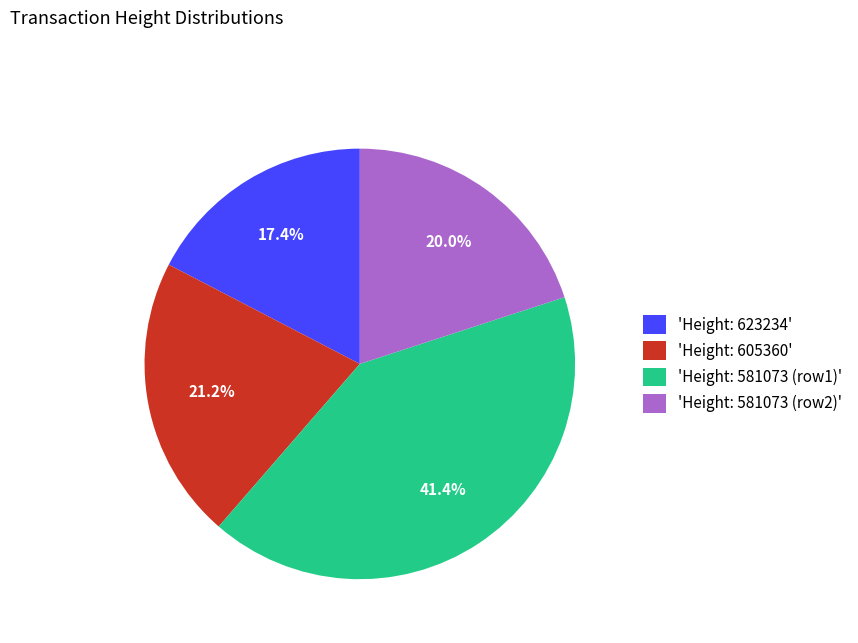

What is the ratio of the value at 'Height: 605360' to the value at 'Height: 623234'?

1.2